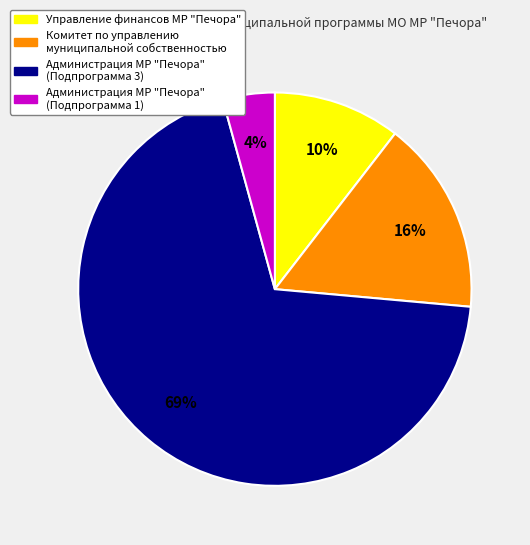

Rank the categories by value from lowest to highest.

Администрация МР "Печора" (Подпрограмма 1), Управление финансов МР "Печора", Комитет по управлению муниципальной собственностью, Администрация МР "Печора" (Подпрограмма 3)